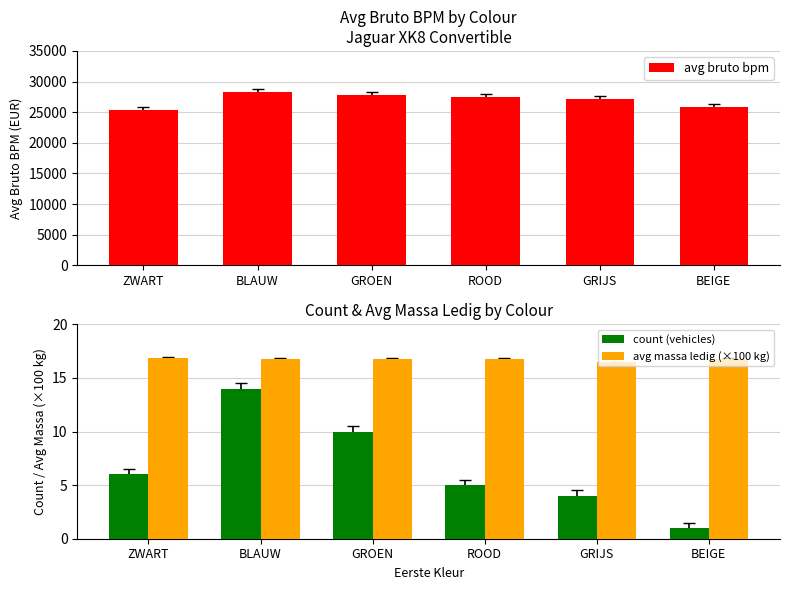

What position from the right is ZWART?

6